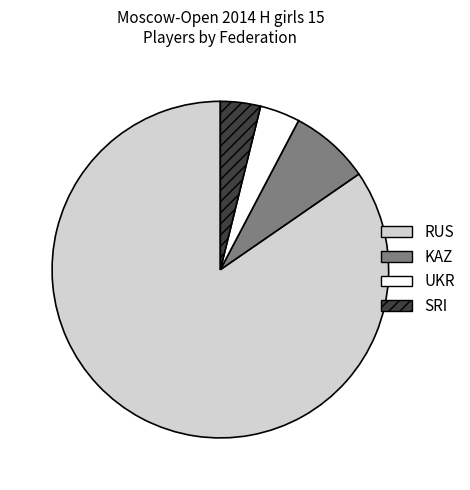

Which slice is the largest?

RUS